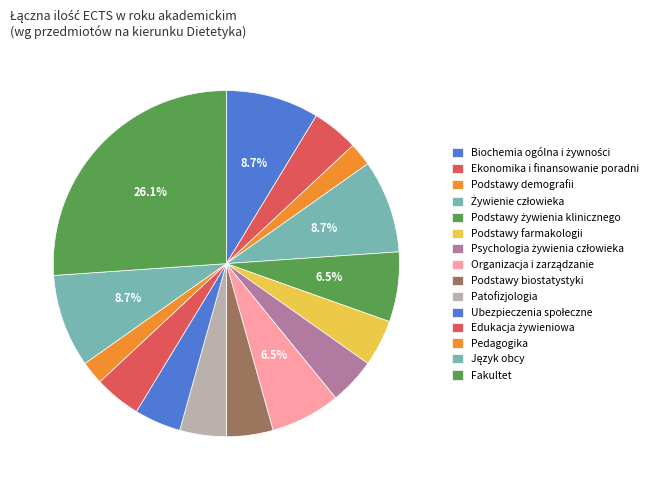

How many slices are in this pie chart?

15